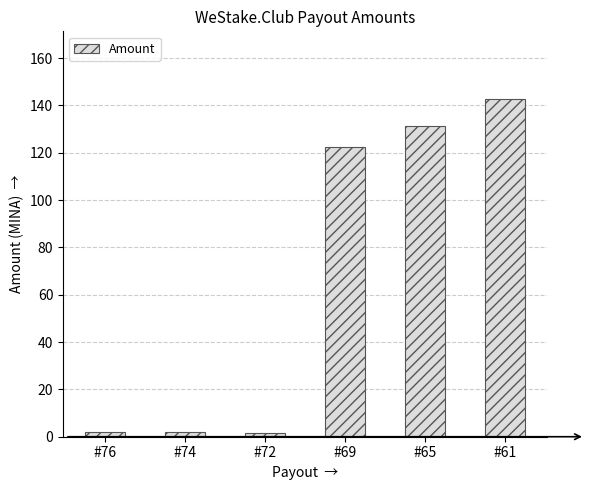

Approximately how many times larger is the value at #61 compared to #69?

1.2